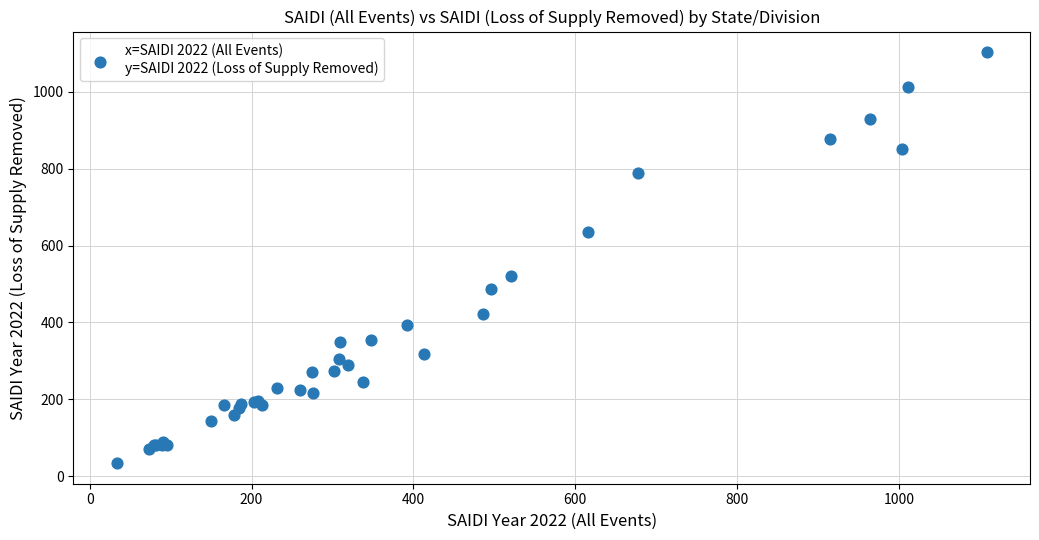

What Y value in the scatter plot is closest to 568?

519.9